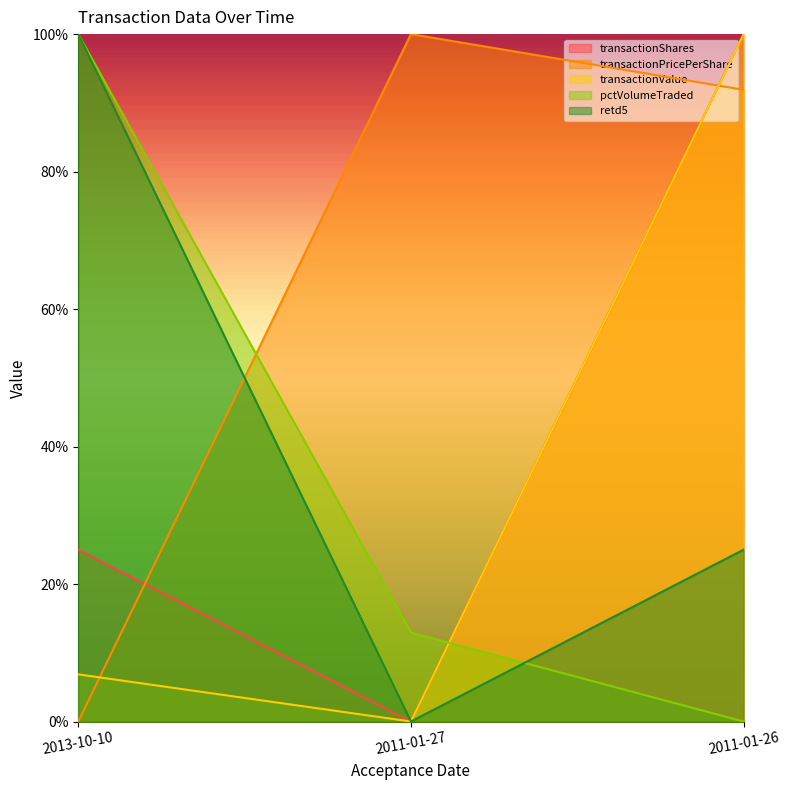

Is the value of transactionPricePerShare at 2011-01-26 greater than the value of transactionValue at 2011-01-26?

No